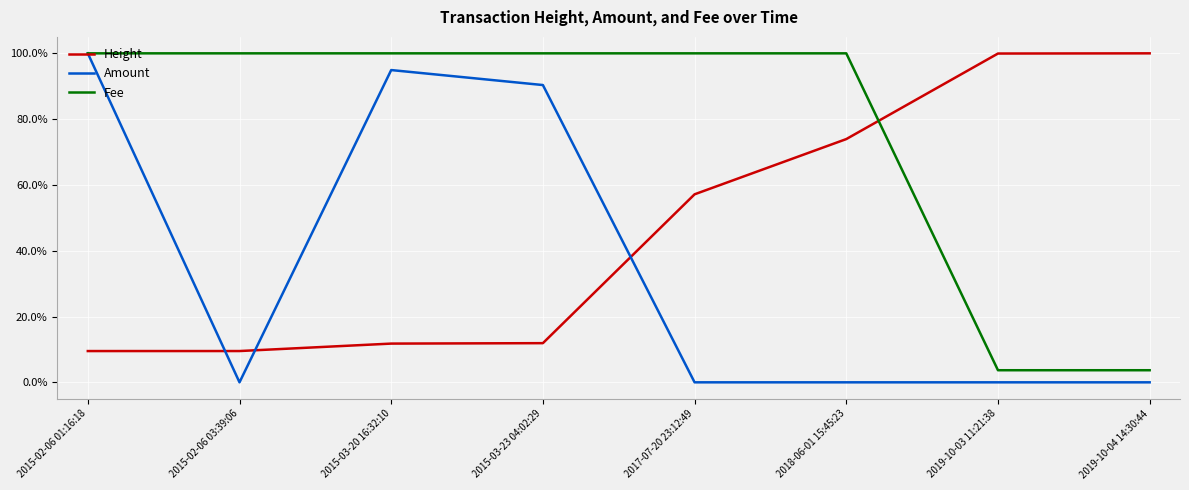

The Height series shows 57.2 at 2017-07-20 23:12:49. True or false?

True